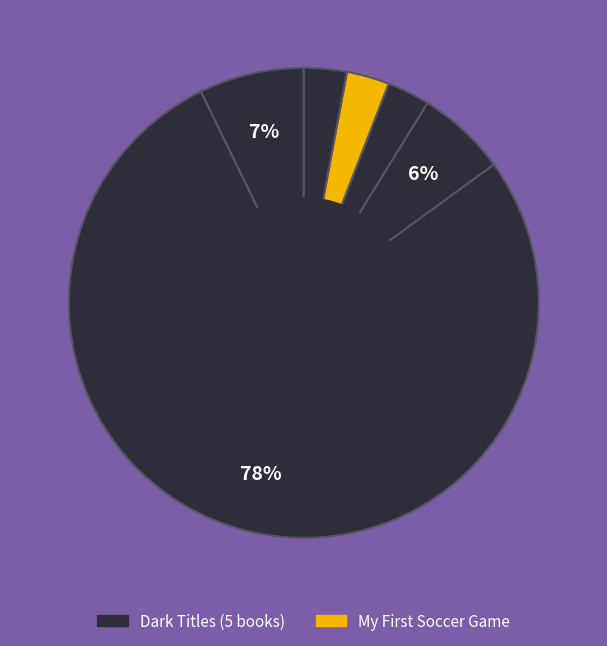

How many segments does this pie chart have?

6